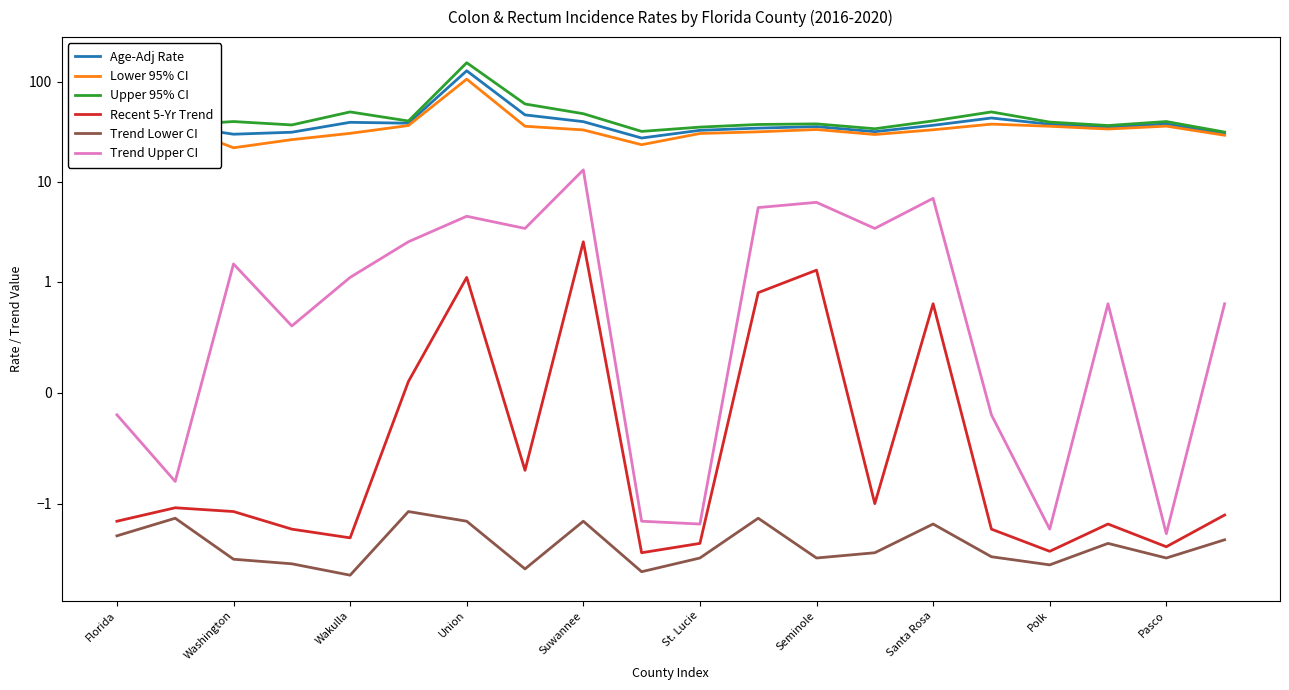

Is this an area chart (filled region under the line)?

No